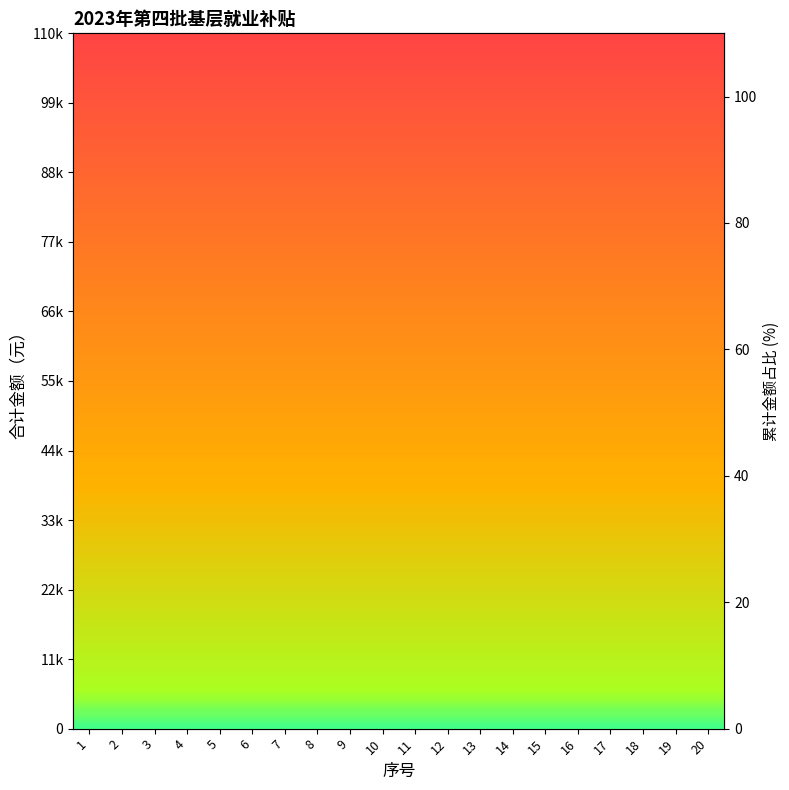

Count the number of values greater than 50.

9